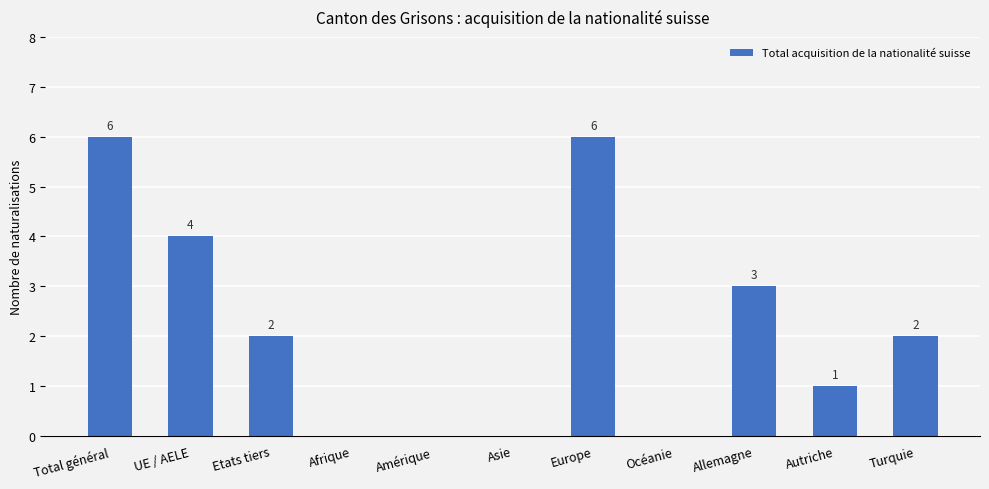

Reading left to right, extract all data points from this chart.

6	4	2	0	0	0	6	0	3	1	2